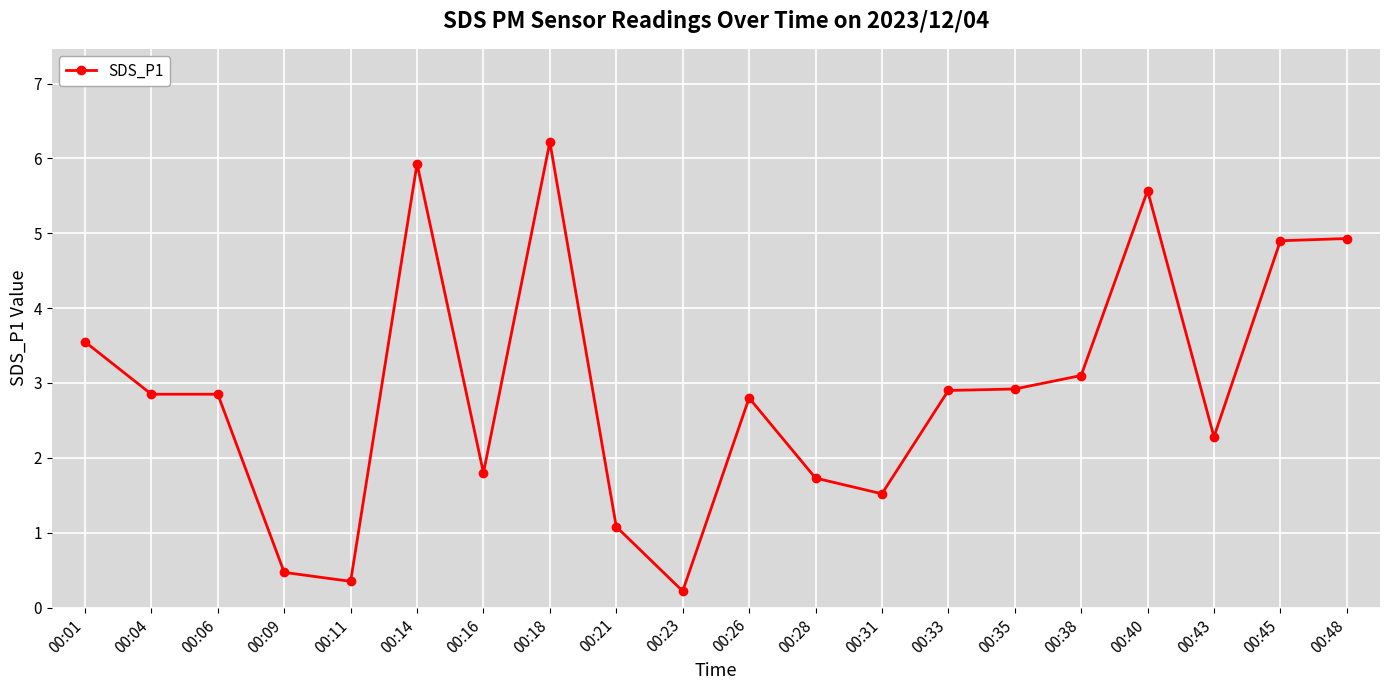

Is this an area chart (filled region under the line)?

No